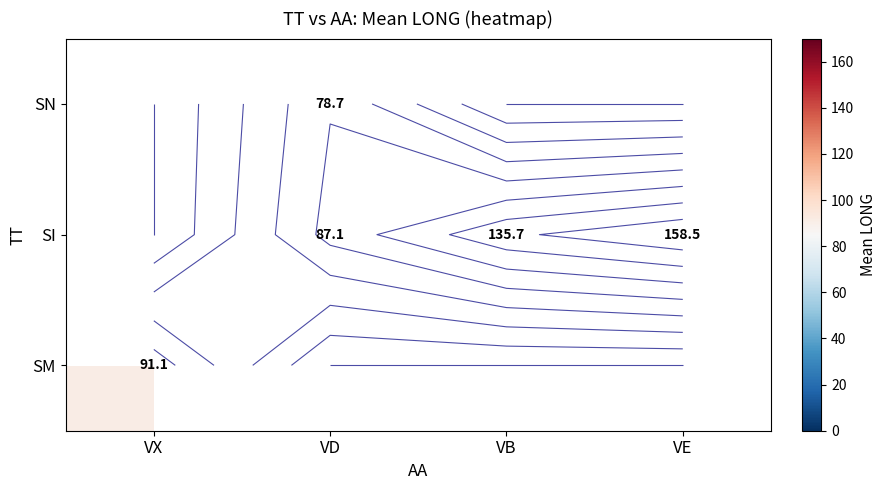

What is the maximum value shown in the chart?

158.5